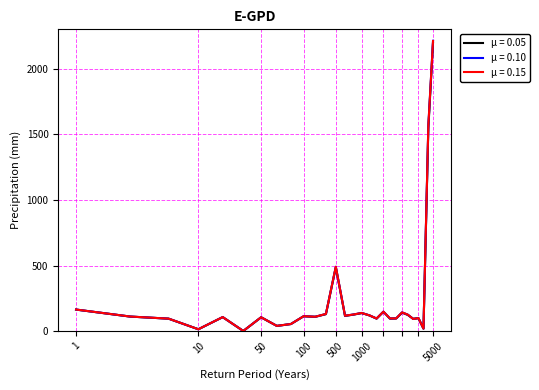

Which series has the widest spread of values?

μ = 0.10